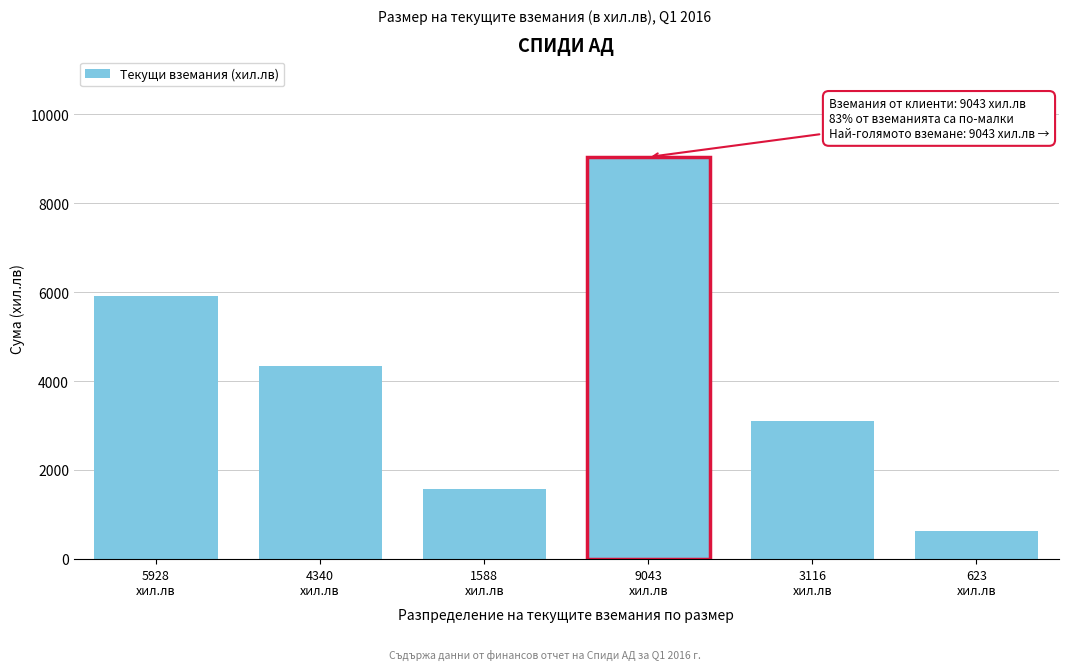

Reading left to right, what are all the values shown in this chart?

5928	4340	1588	9043	3116	623